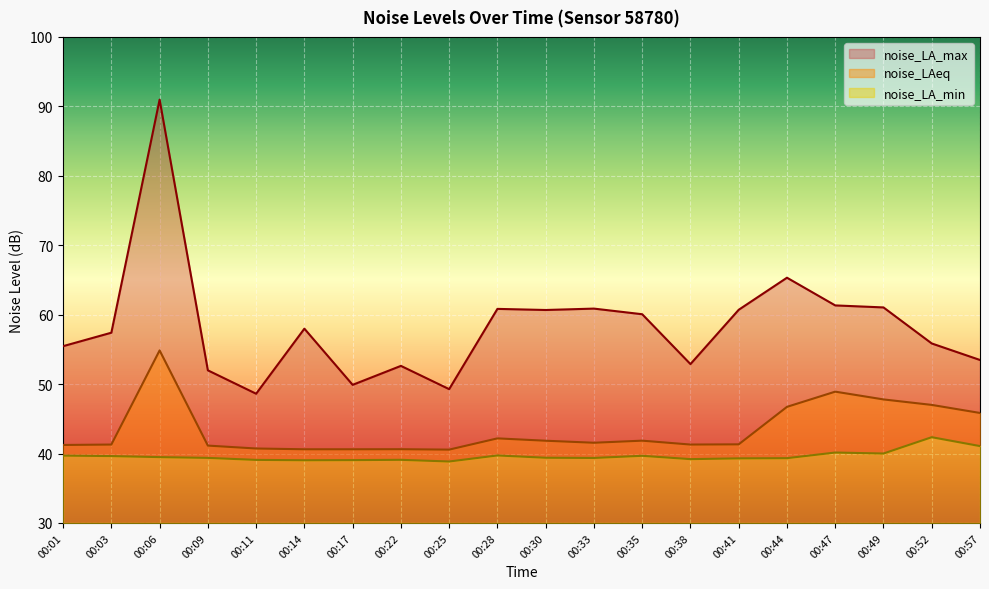

At which label does noise_LAeq reach its minimum?

00:25